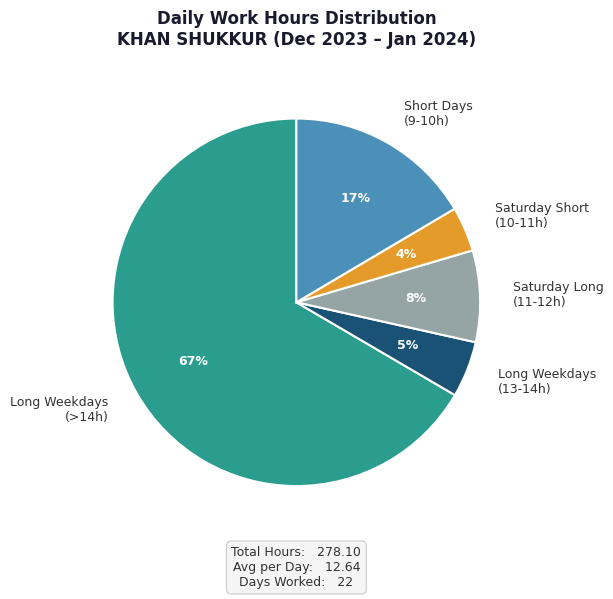

Does any single category account for the majority?

Yes